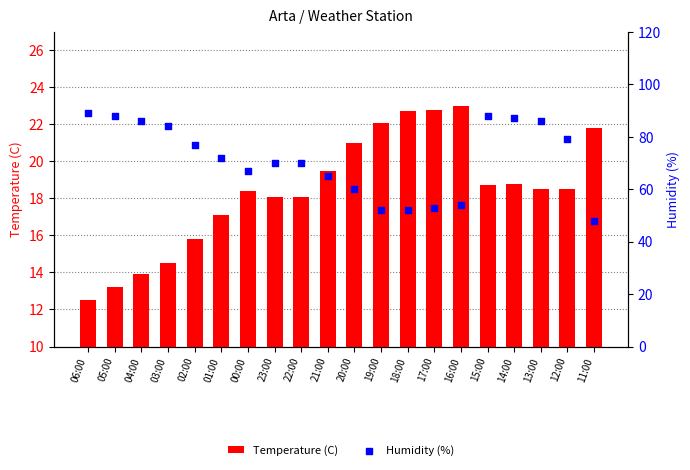

Which series has the largest total across all categories?

Humidity (%)